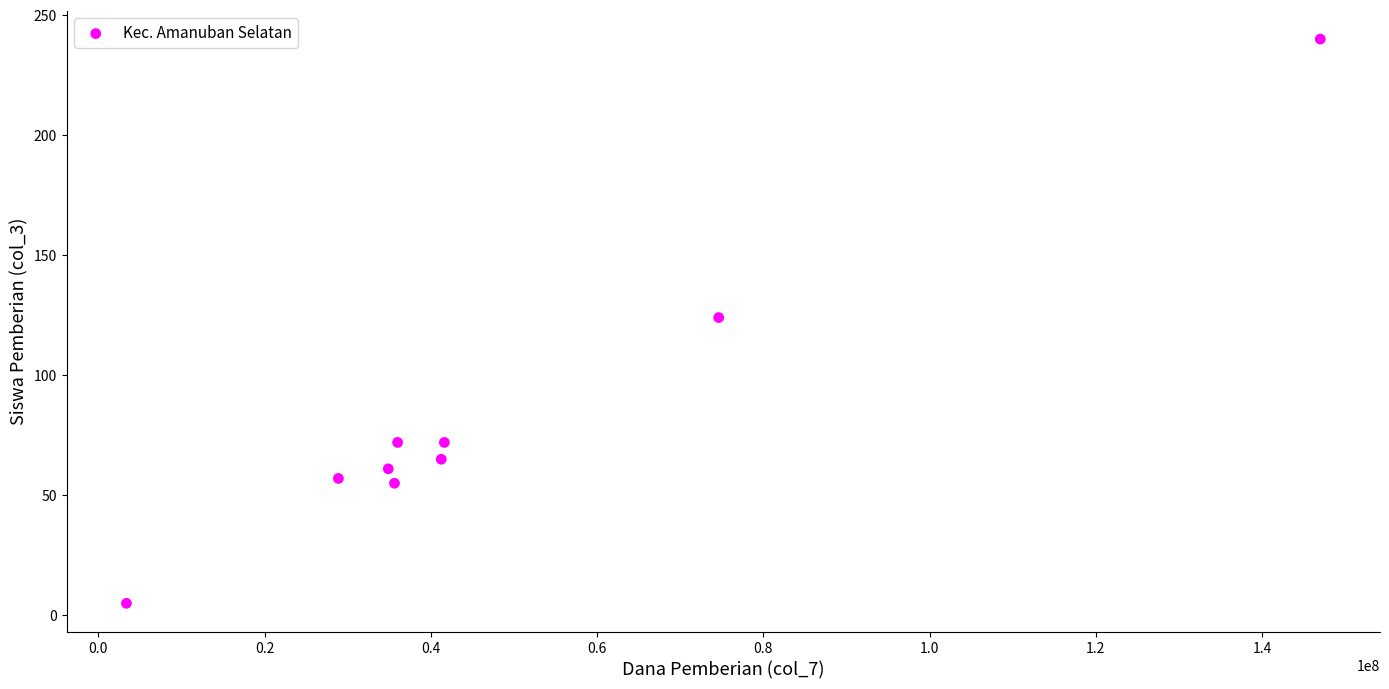

What is the range of Y values (max minus min)?

235